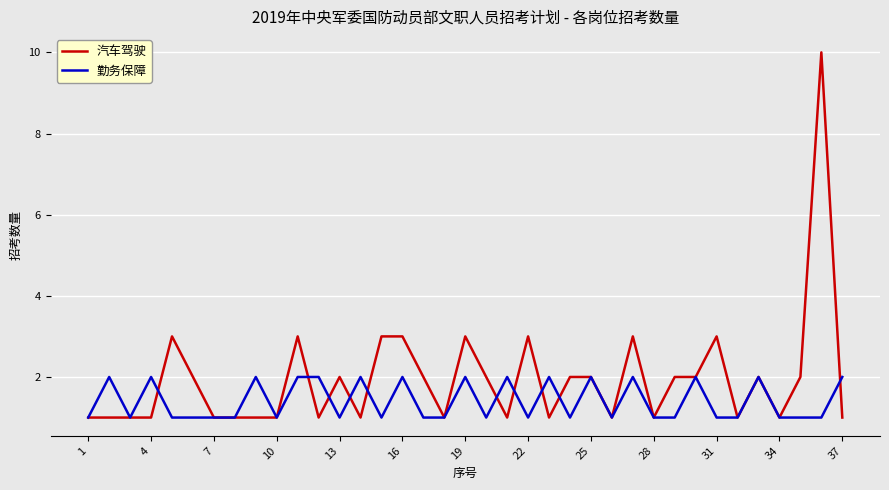

Count the number of data series in this chart.

2